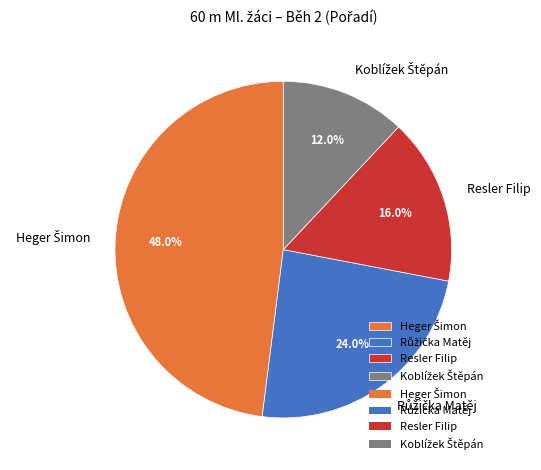

Does any single category account for the majority?

No